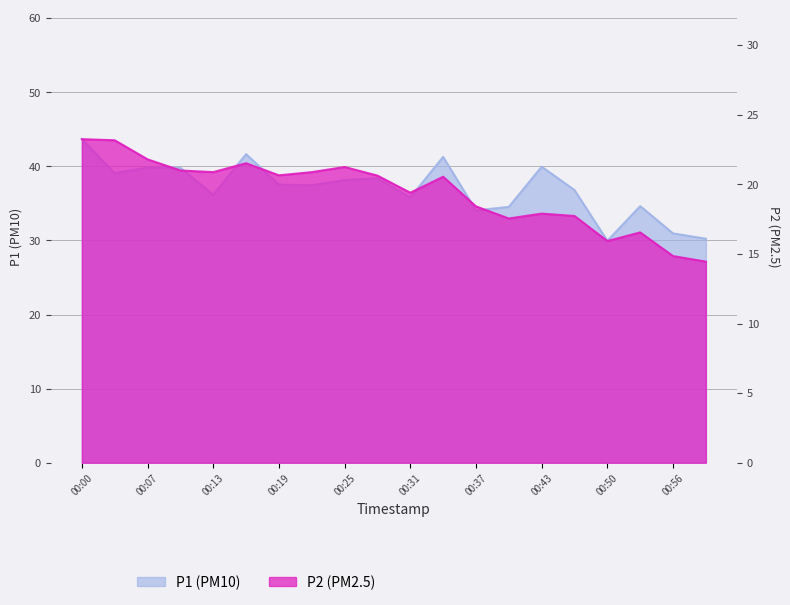

What is the difference between the highest and lowest values at 00:46?

19.1